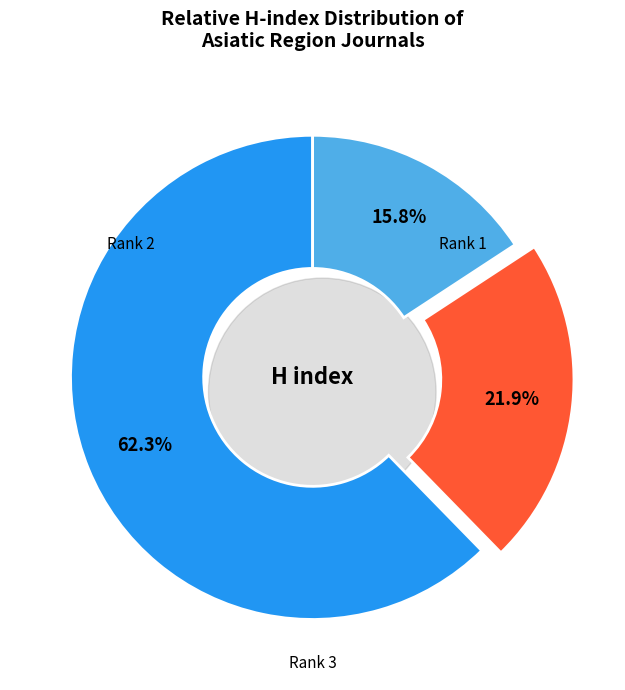

What is the total percentage of Rank 1 (Frontiers in Bioscience - Landmark) and Rank 3 (Chinese Journal of Cancer Research)?

78.1%